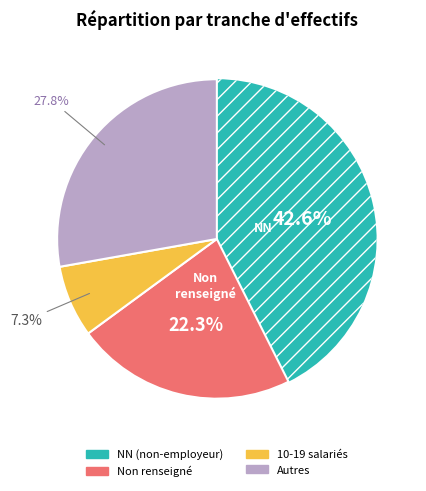

Does any single category account for the majority?

No